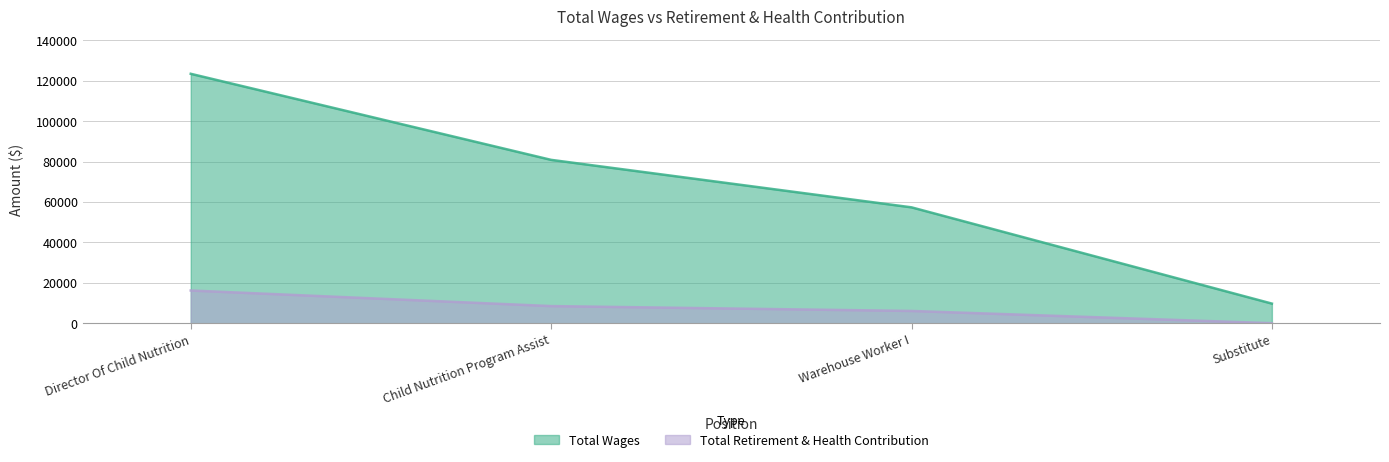

Which category has the lowest value across all series?

Substitute